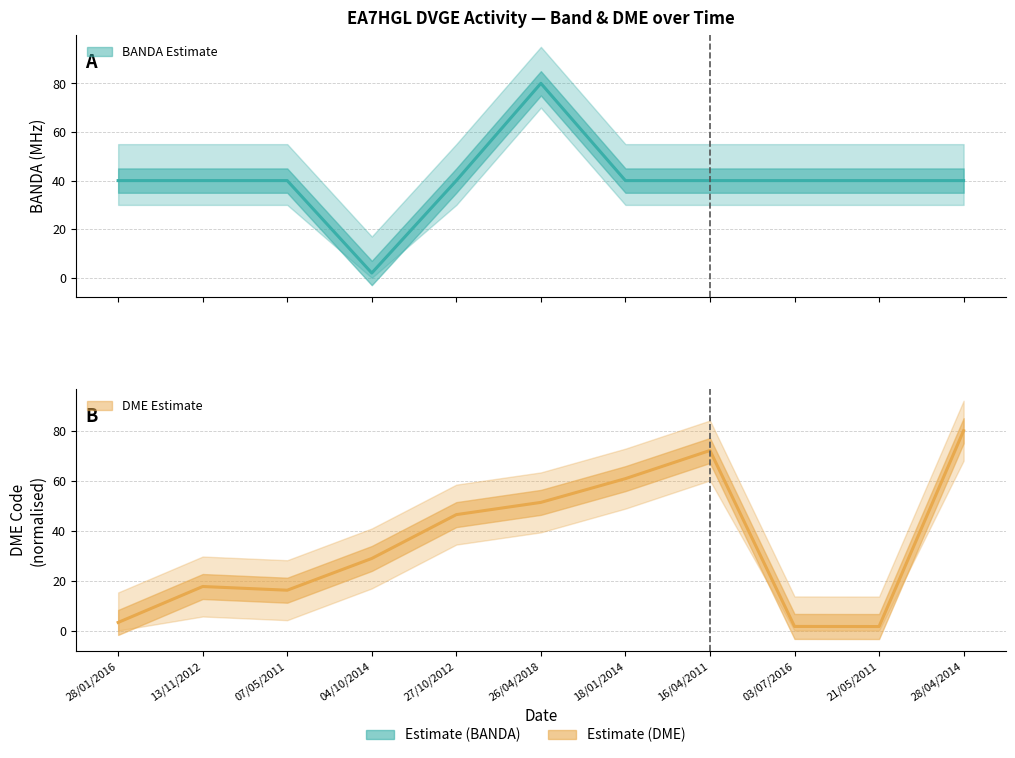

Where is the first local minimum for DME?

07/05/2011